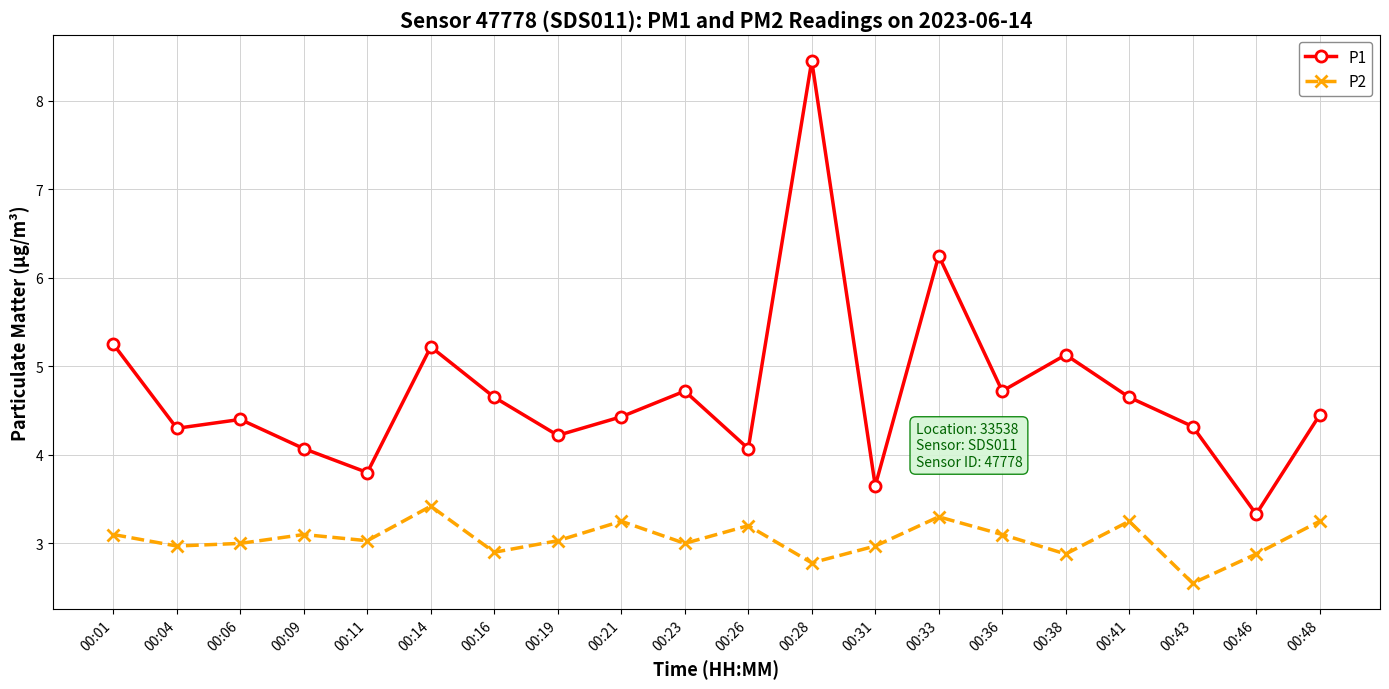

At how many categories does at least one series exceed 8?

1